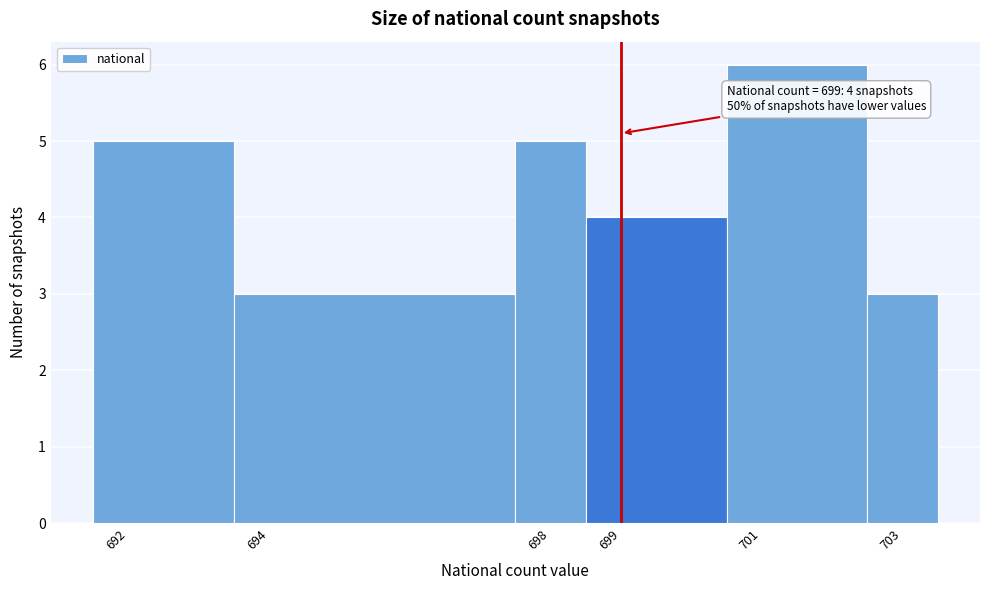

Which range on the x-axis has the tallest bar?

700.5 to 702.5